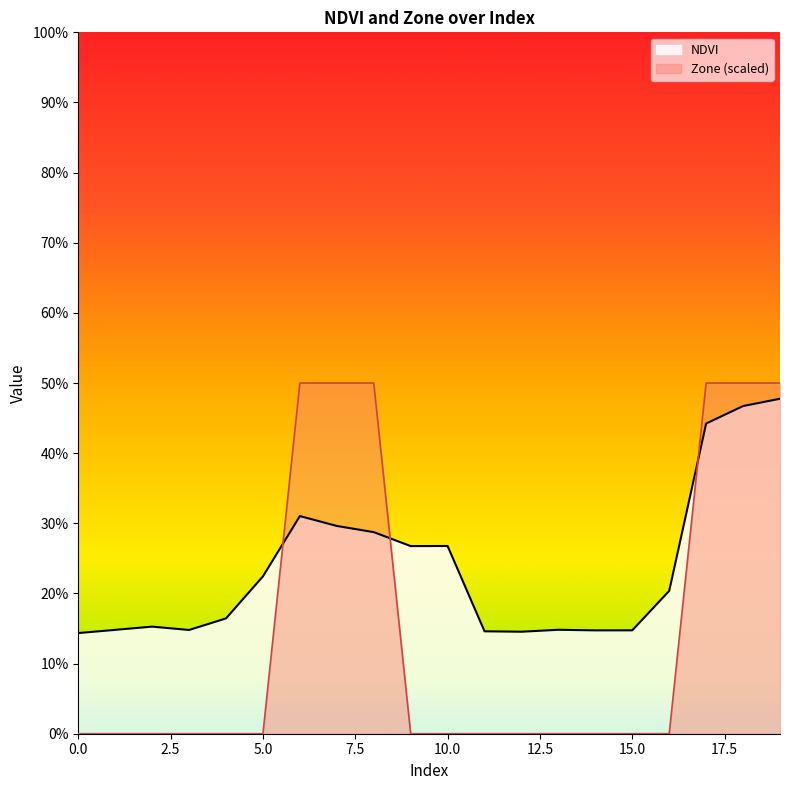

Does the chart display data point markers on the line(s)?

No